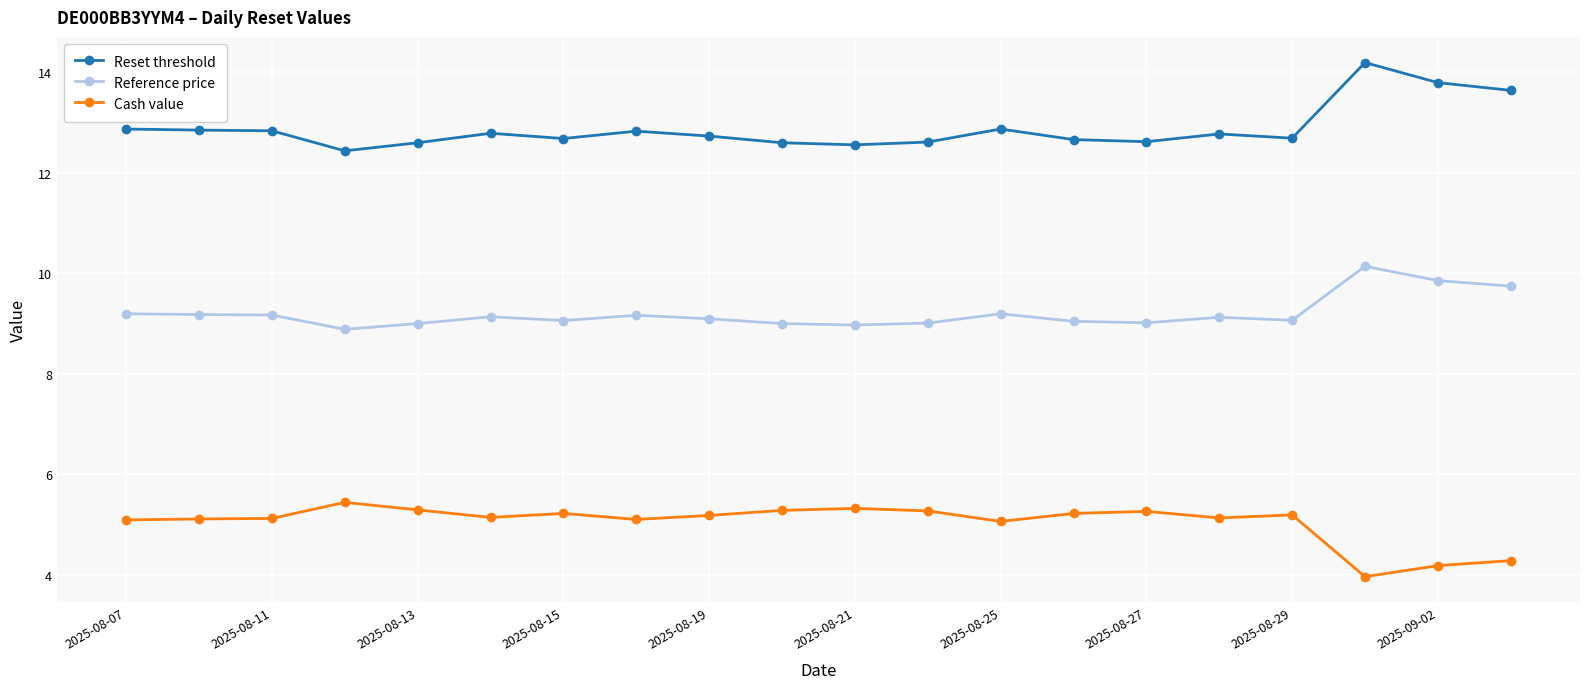

True or false: Cash value and Reset threshold intersect in this chart.

False